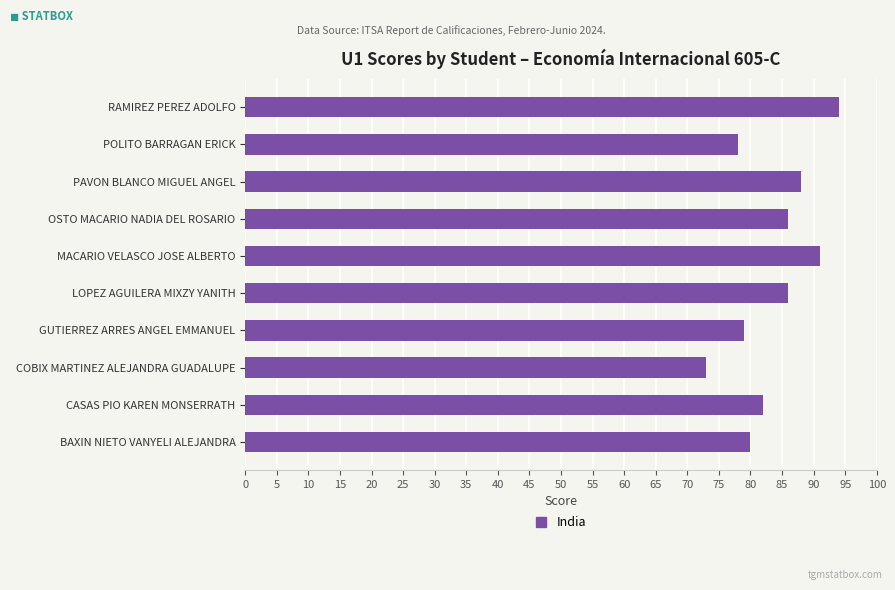

How many categories are shown in the chart?

10